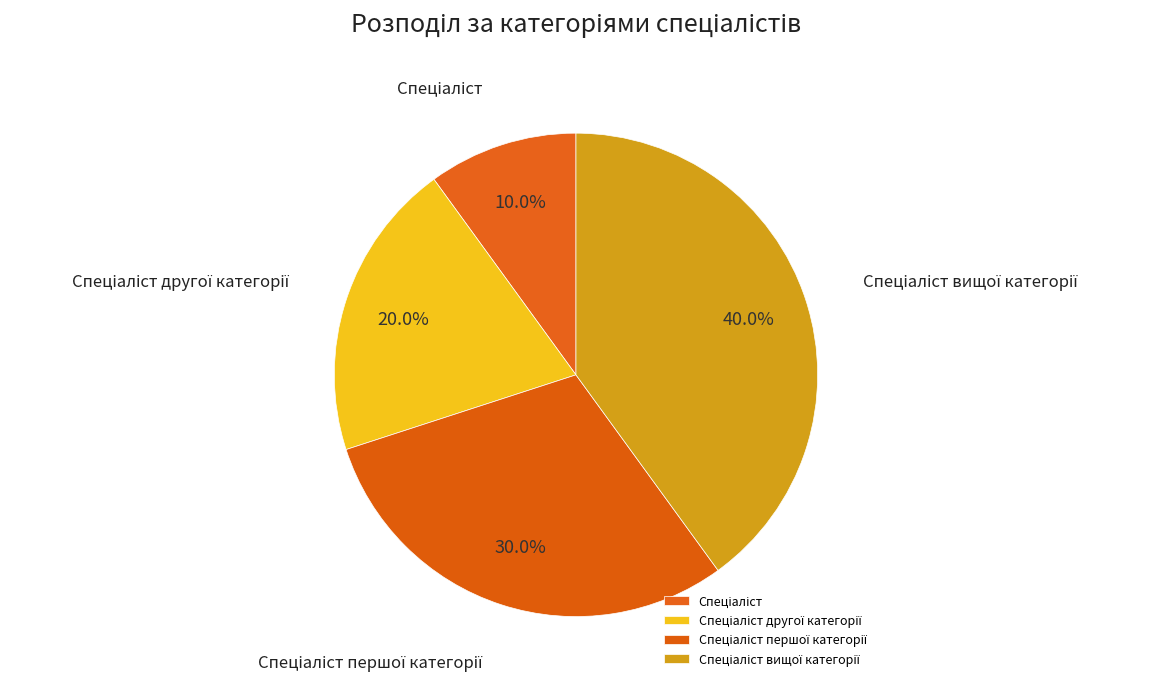

The Спеціаліст першої категорії slice represents 22% of the pie. True or false?

False